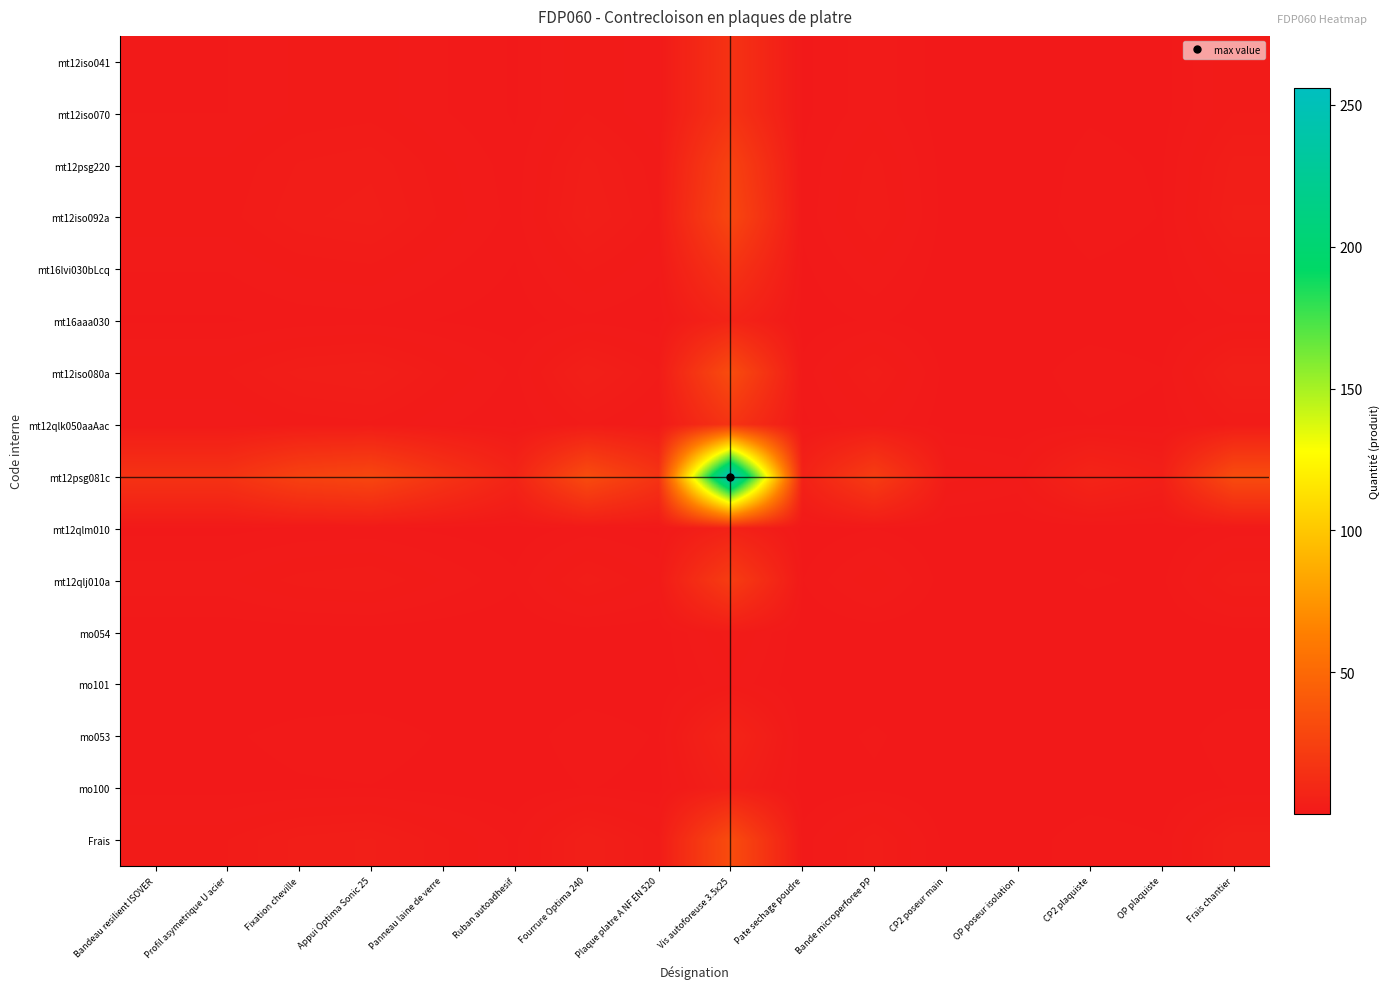

At how many categories does at least one series exceed 39?

1